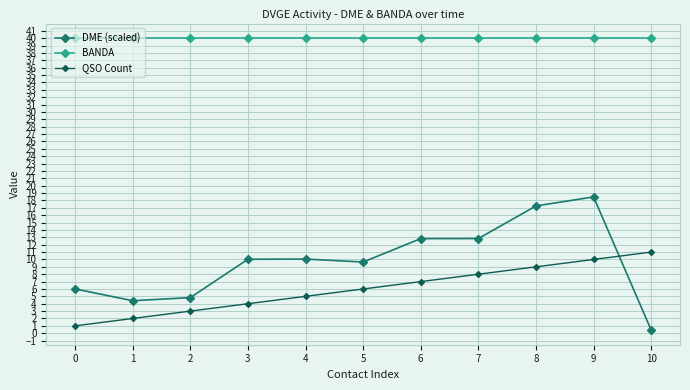

The QSO Count series shows 5.0 at 4. True or false?

True